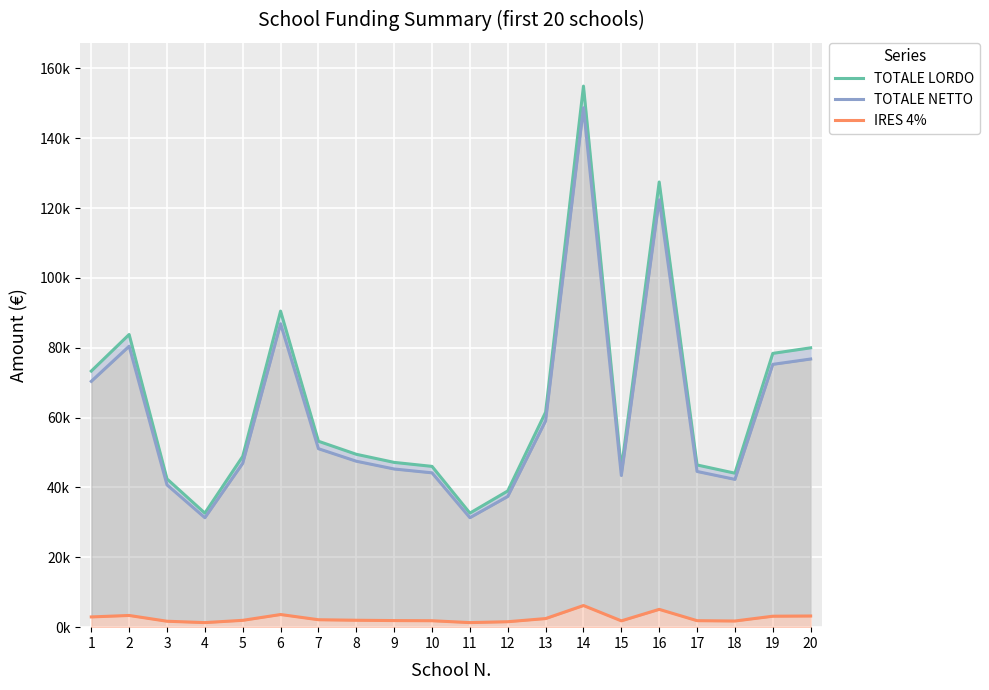

True or false: TOTALE NETTO and TOTALE LORDO cross at least once.

False